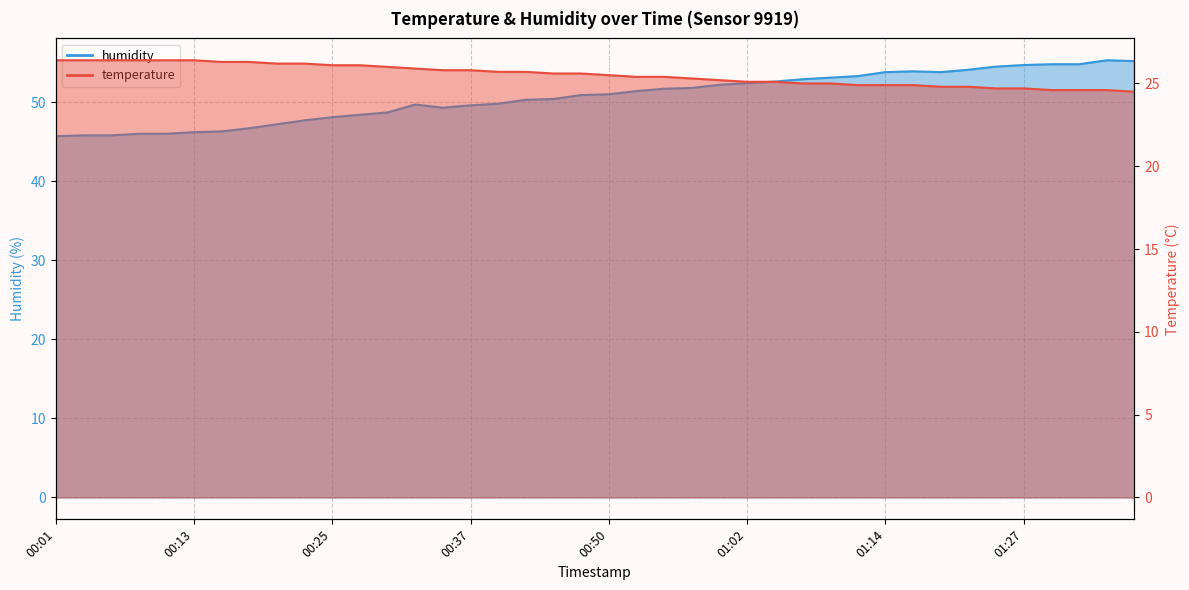

At which label is humidity closest to 50?

00:40